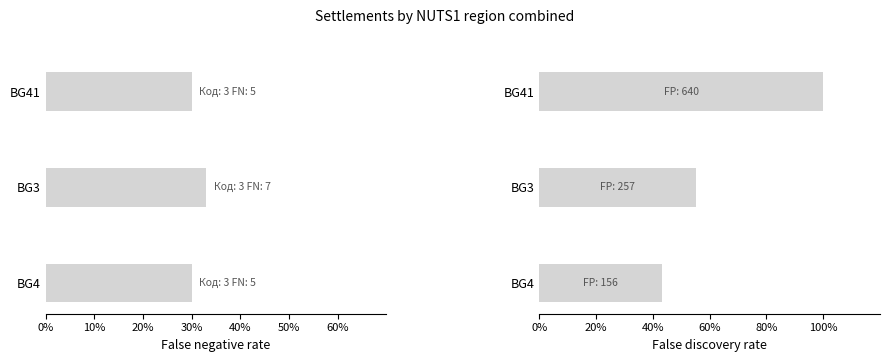

What is the lowest value of the False negative rate series?

30